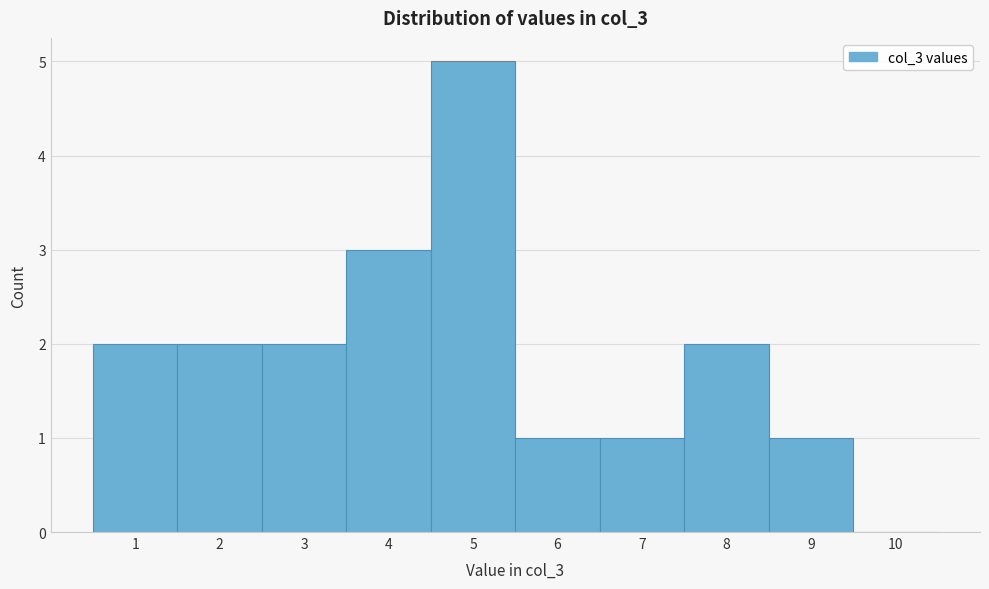

Reading left to right, list every bar in this chart as the range it spans on the x-axis followed by its height. The values are not printed on the chart, so give them approximately, as read against the axis.

0.5 to 1.5: 2
1.5 to 2.5: 2
2.5 to 3.5: 2
3.5 to 4.5: 3
4.5 to 5.5: 5
5.5 to 6.5: 1
6.5 to 7.5: 1
7.5 to 8.5: 2
8.5 to 9.5: 1
9.5 to 10.5: 0